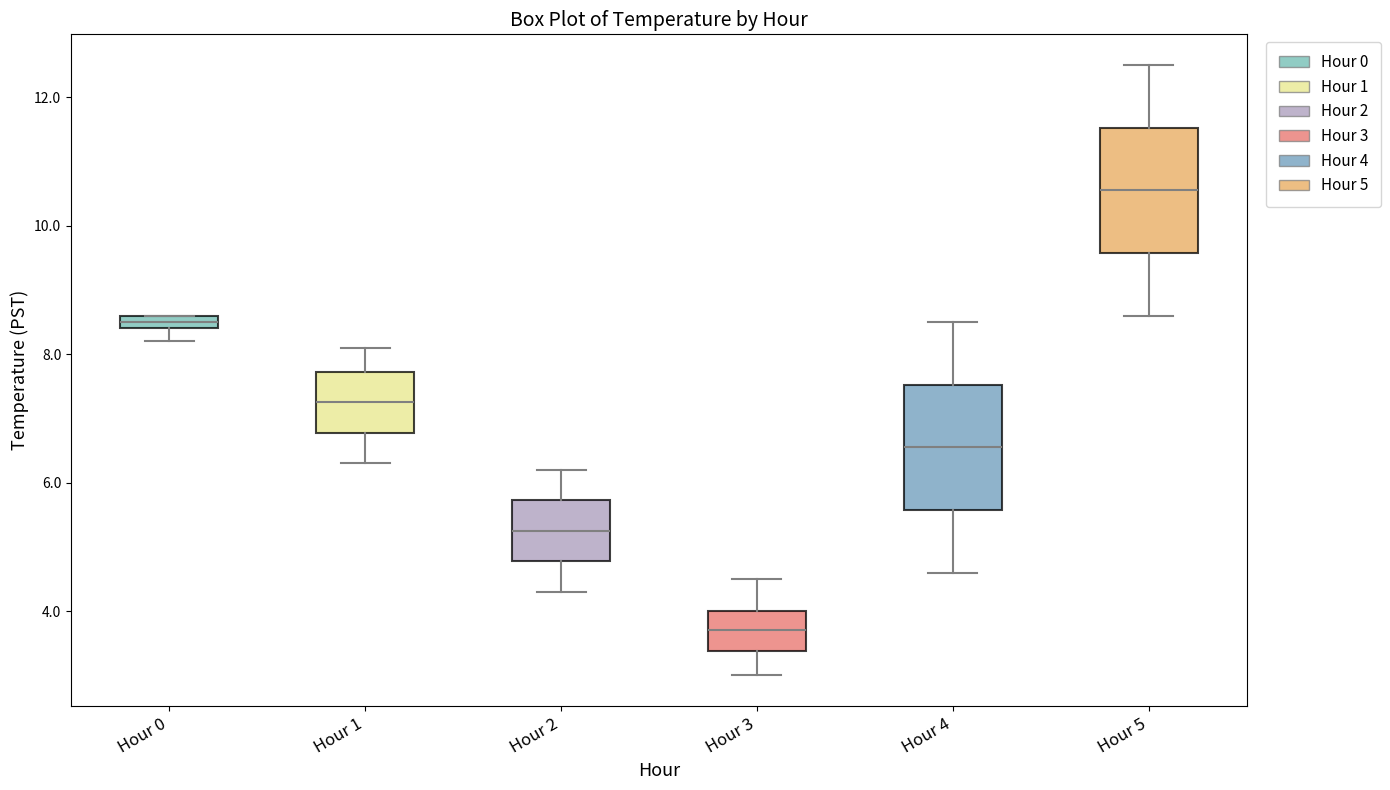

Where does the upper whisker of the box for Hour 5 end on the y-axis? The values are not printed on the chart, so give them approximately, as read against the axis.

12.6